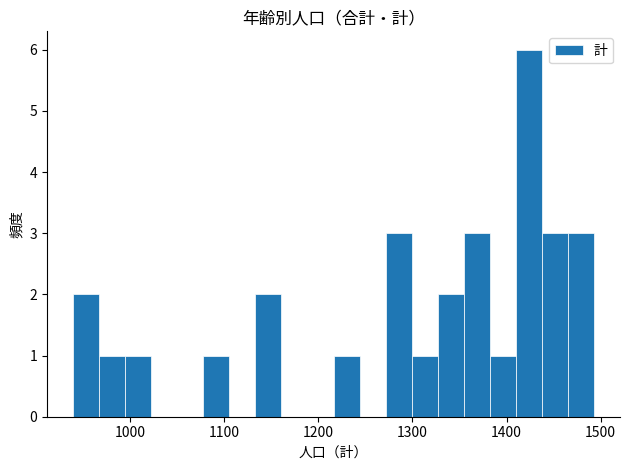

Around what value on the x-axis is the tallest bar? Give the approximate position of its centre, as read against the axis.

1420